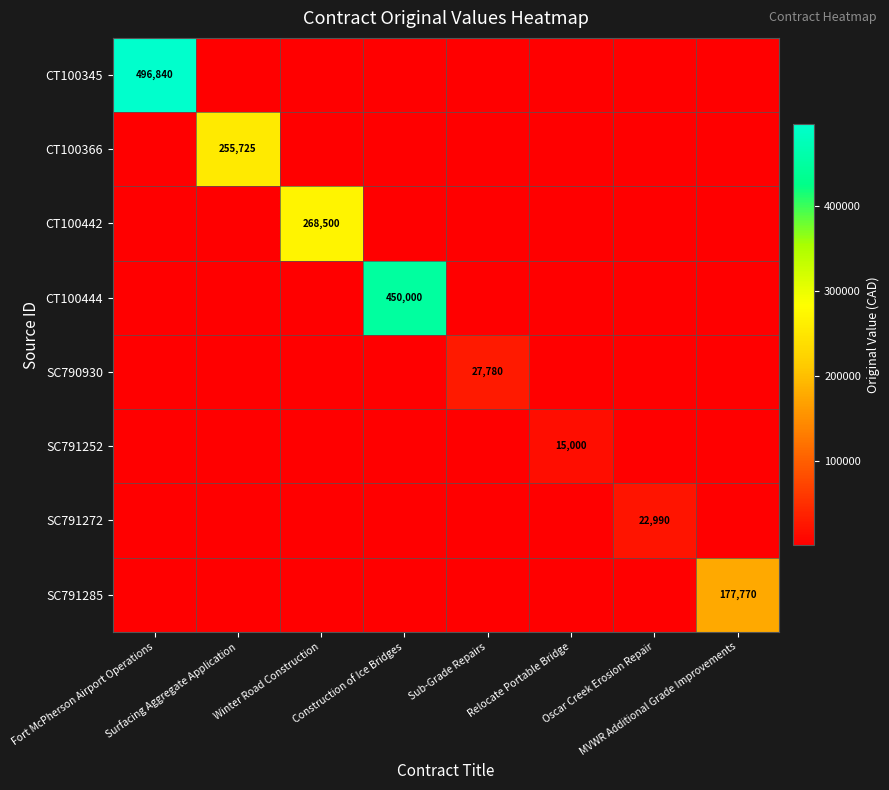

Count the number of categories in the chart.

8